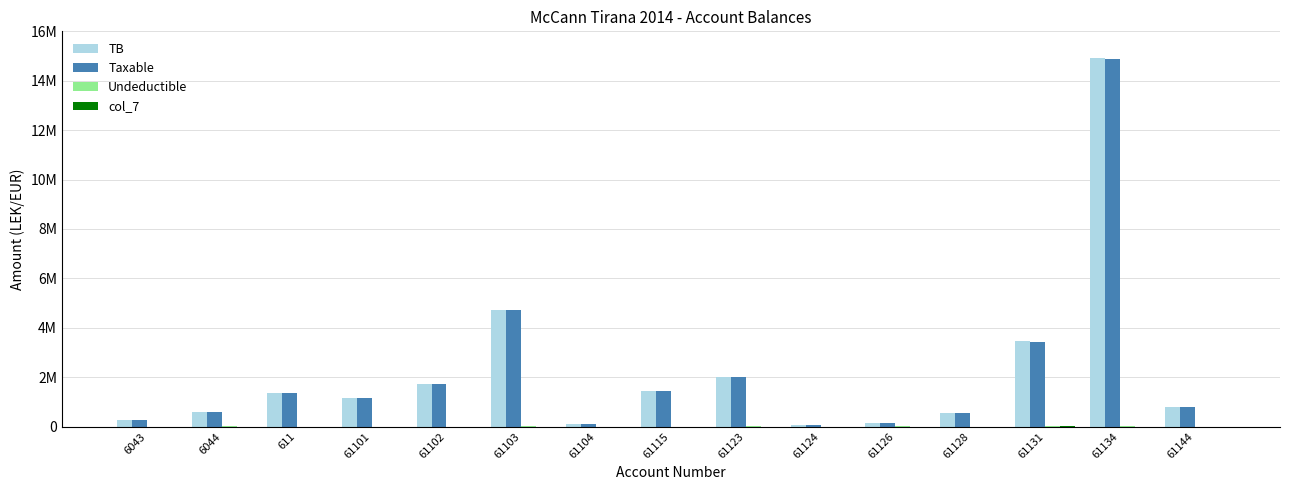

The col_7 series shows 28000.0 at 61131. True or false?

True